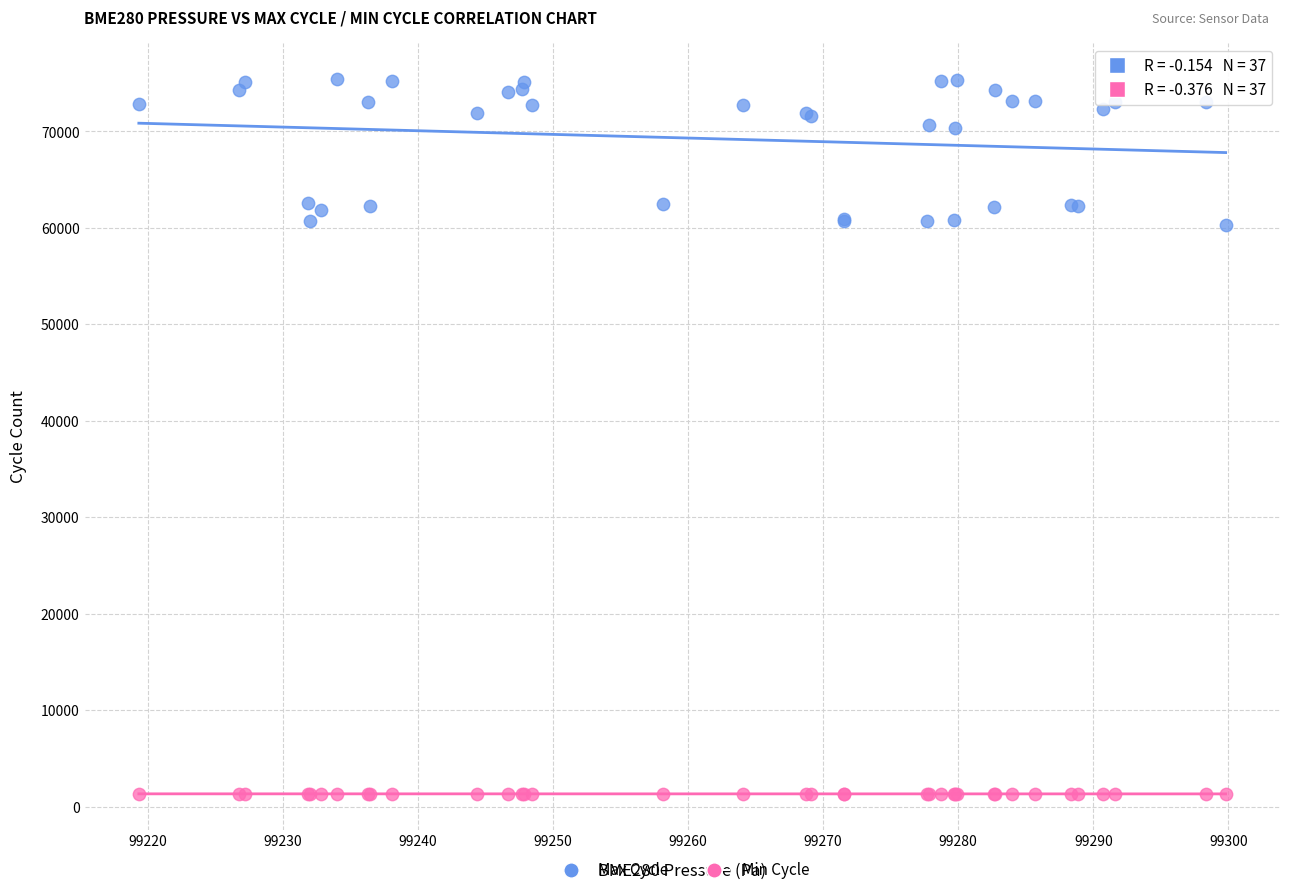

What are all the series names shown in the legend?

Max Cycle, Min Cycle